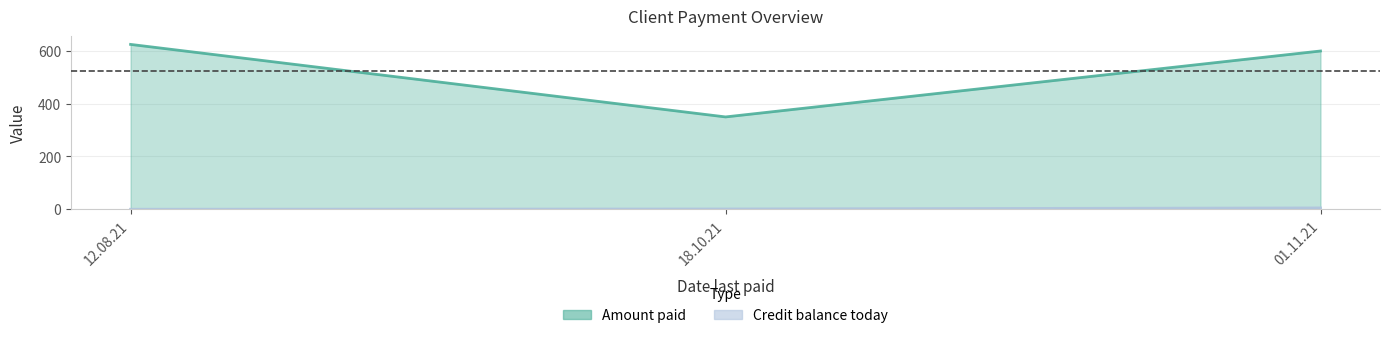

Rank the series at 01.11.21 from lowest to highest value.

Credit balance today, Amount paid